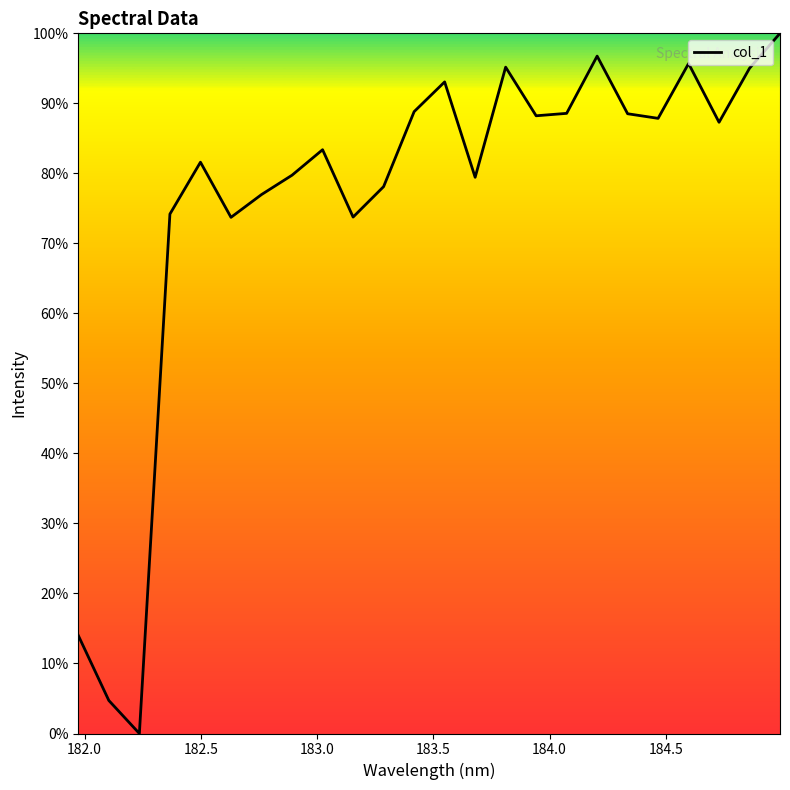

What is the greatest value displayed?

100.0